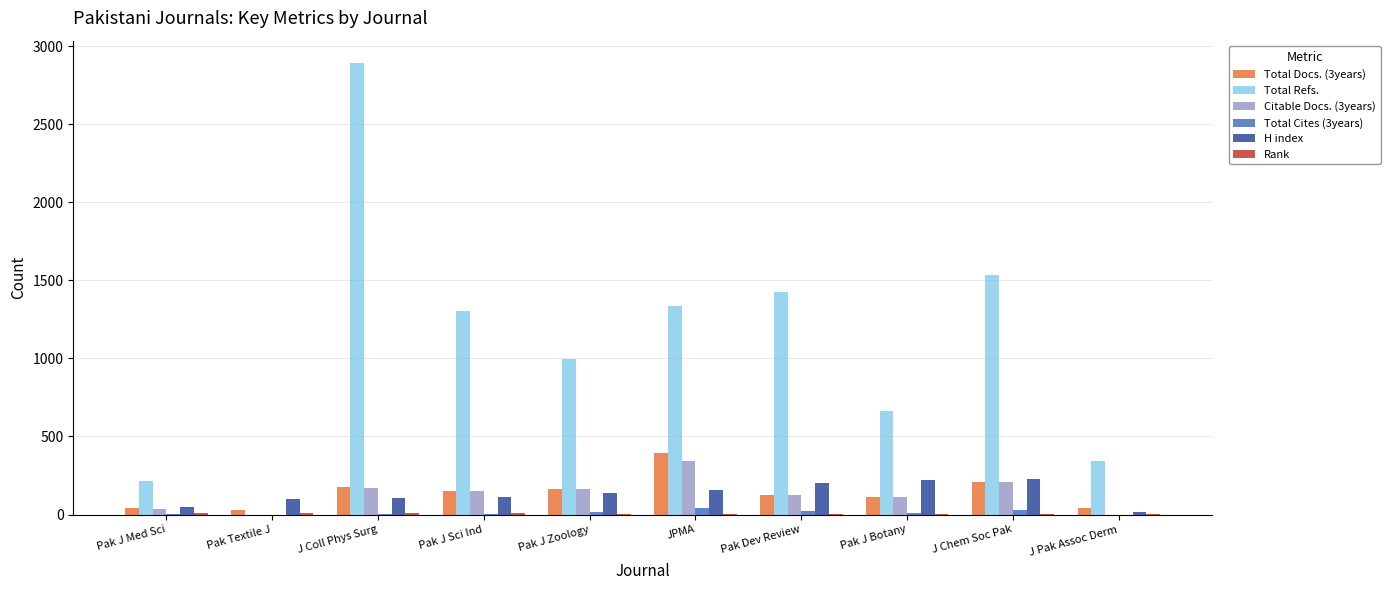

How many groups of bars are there?

10